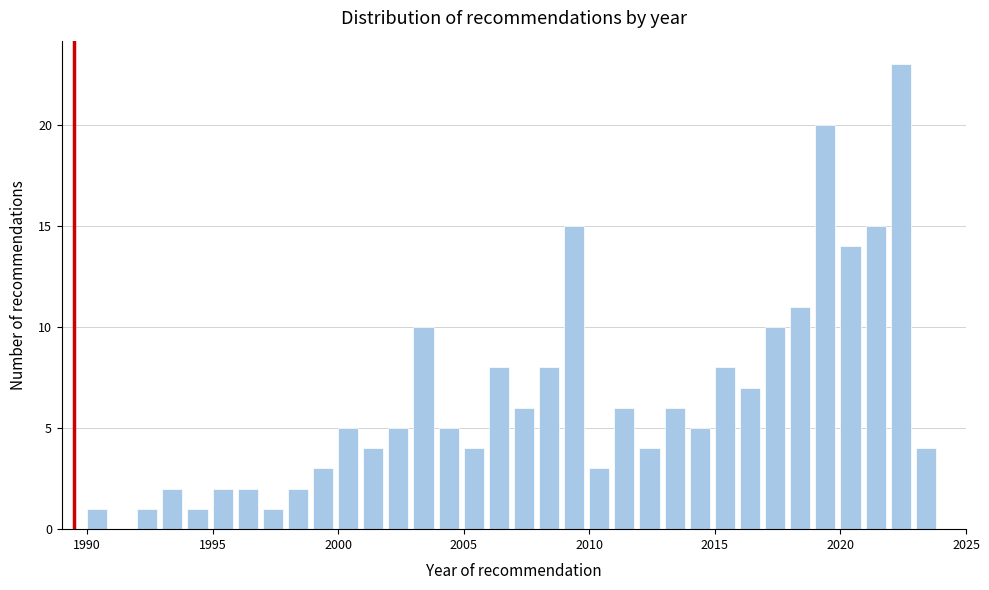

Read against the x-axis, roughly where is the centre of the tallest bar?

2022.5